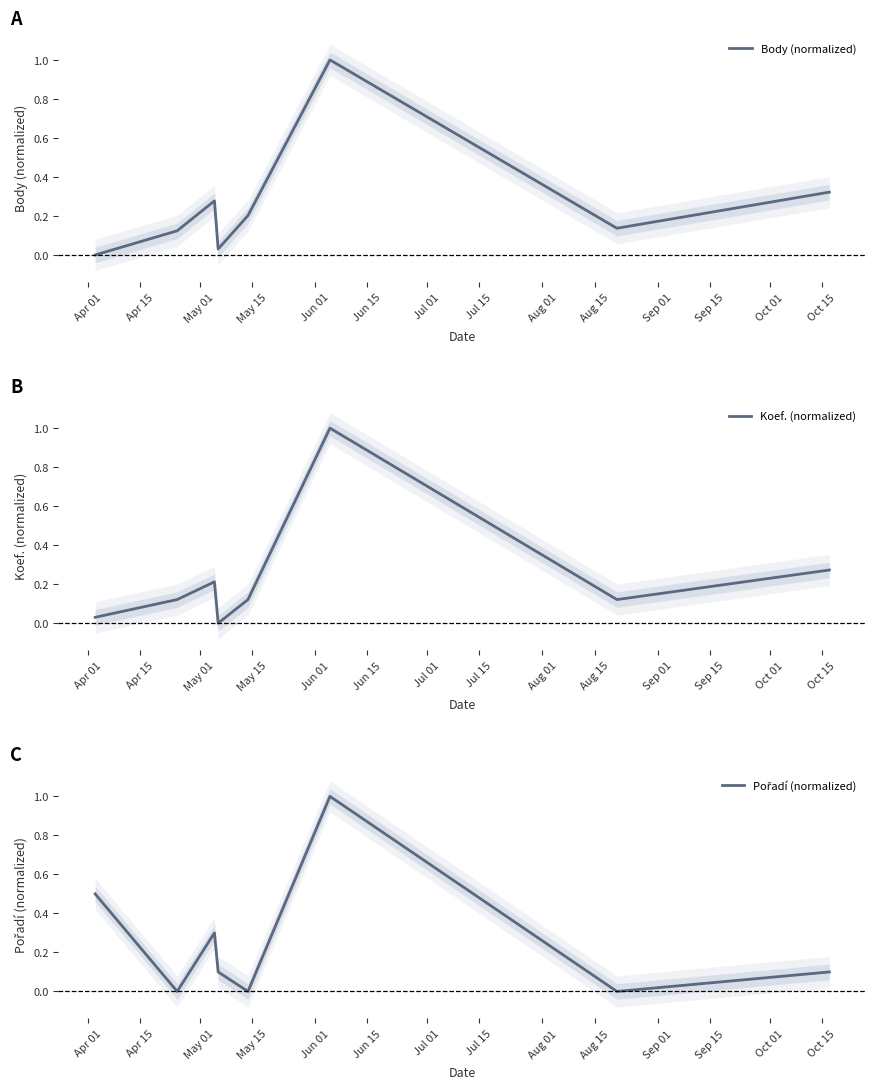

What is the maximum value for Body (normalized)?

1.0